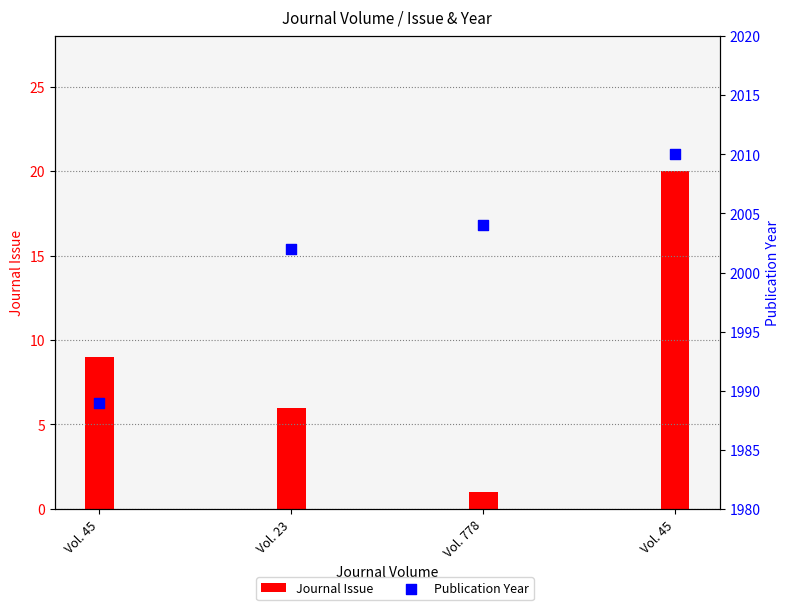

Approximately how many times larger is the value at Vol. 45 compared to Vol. 778?

1.0